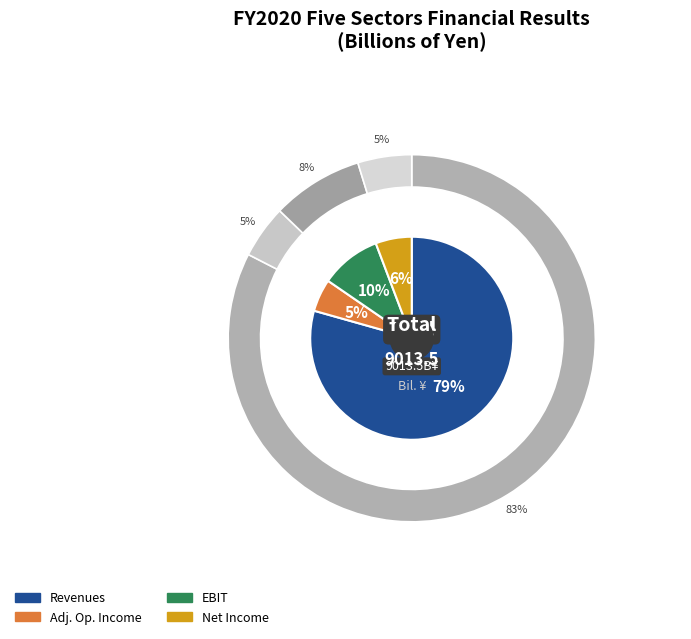

Which slice is the largest?

Five sectors total - Revenues